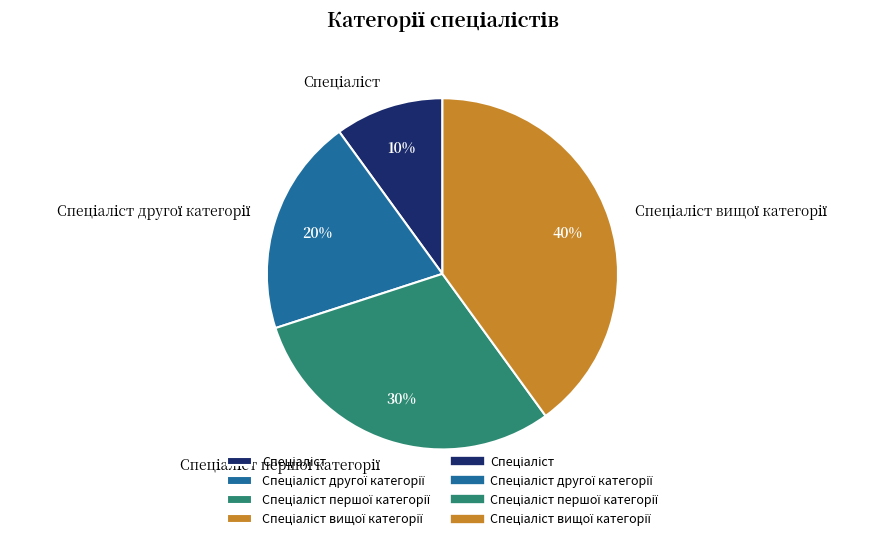

Is there any slice that represents more than half of the pie?

No